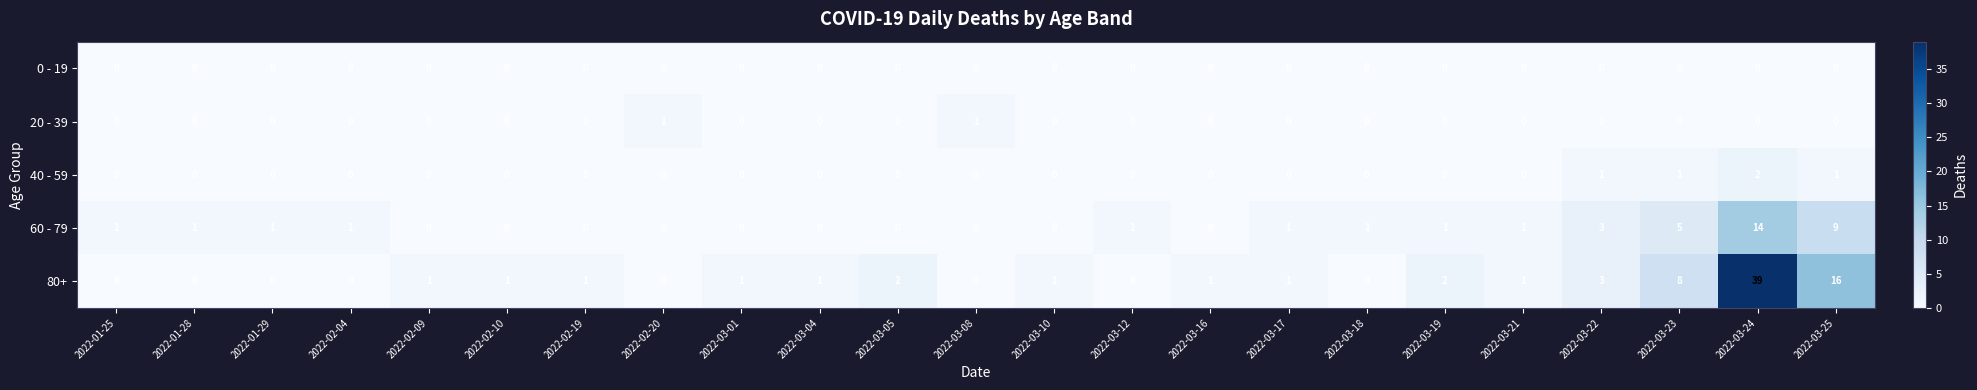

How many distinct data groups are displayed?

5